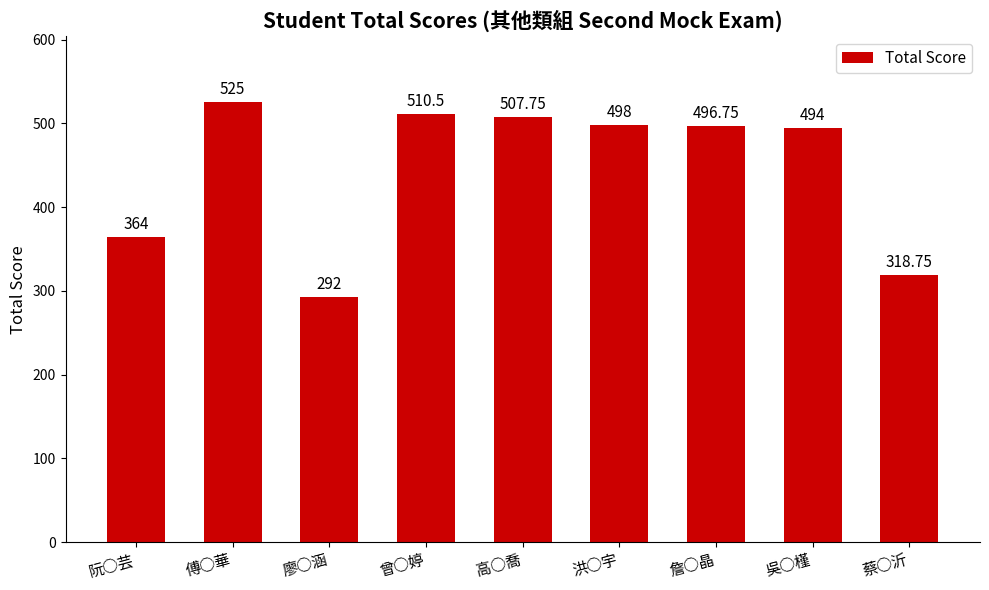

Is it true that the value at 高○喬 is 338.3?

False